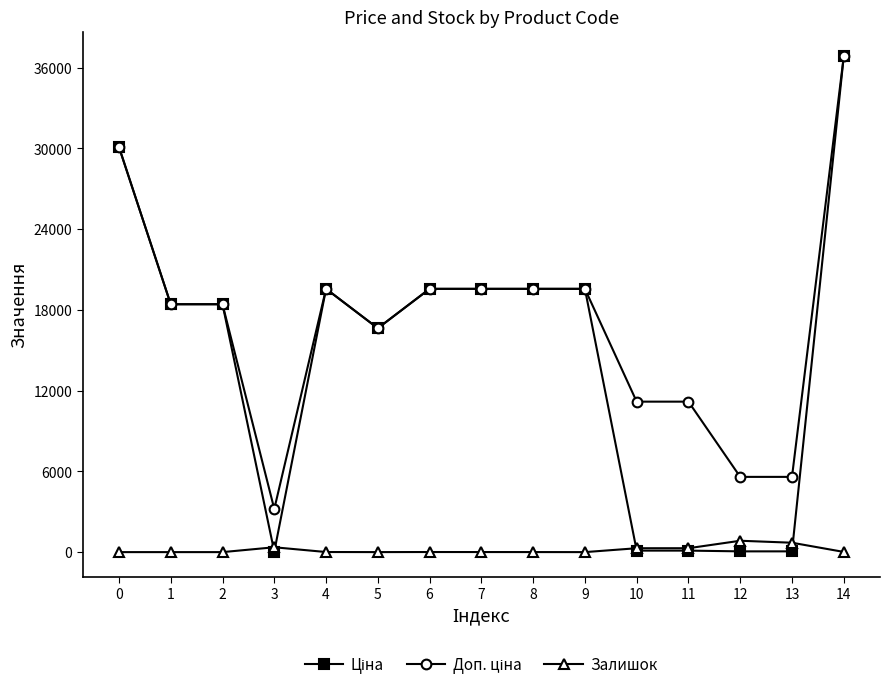

Count the number of data series in this chart.

3